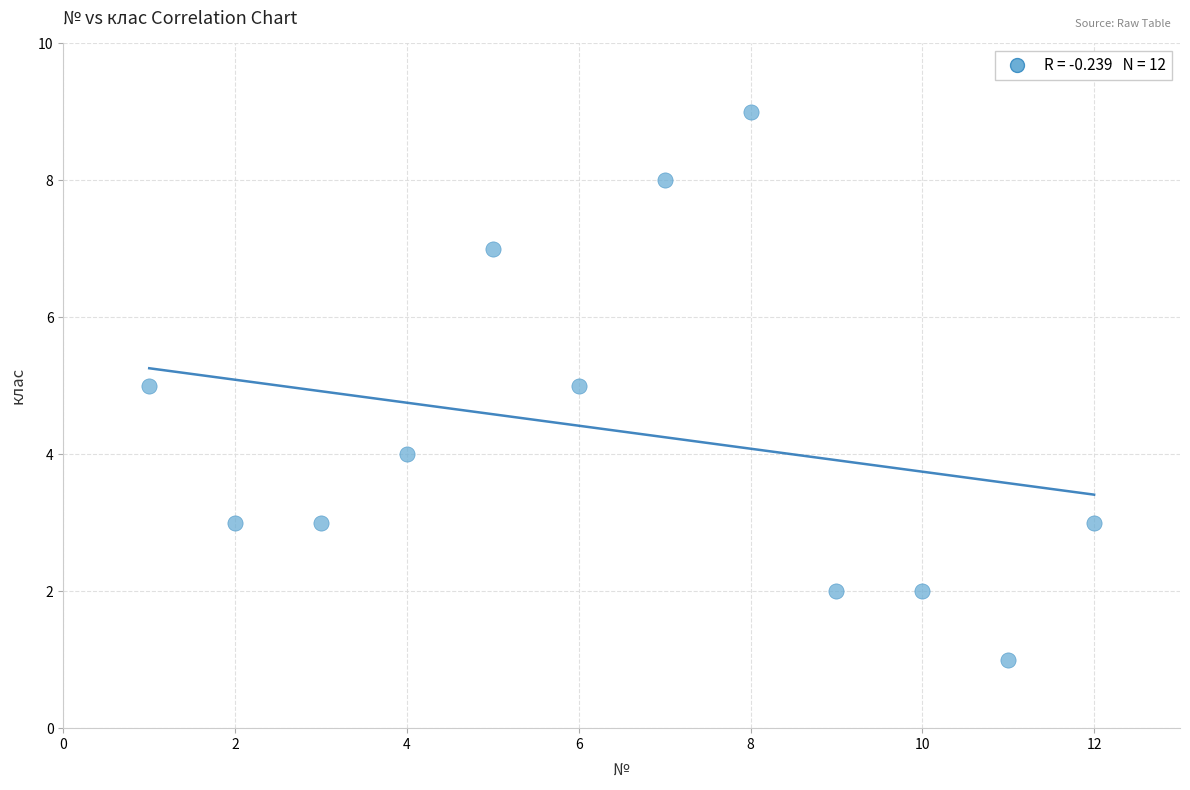

What is the range of X values (max minus min)?

11